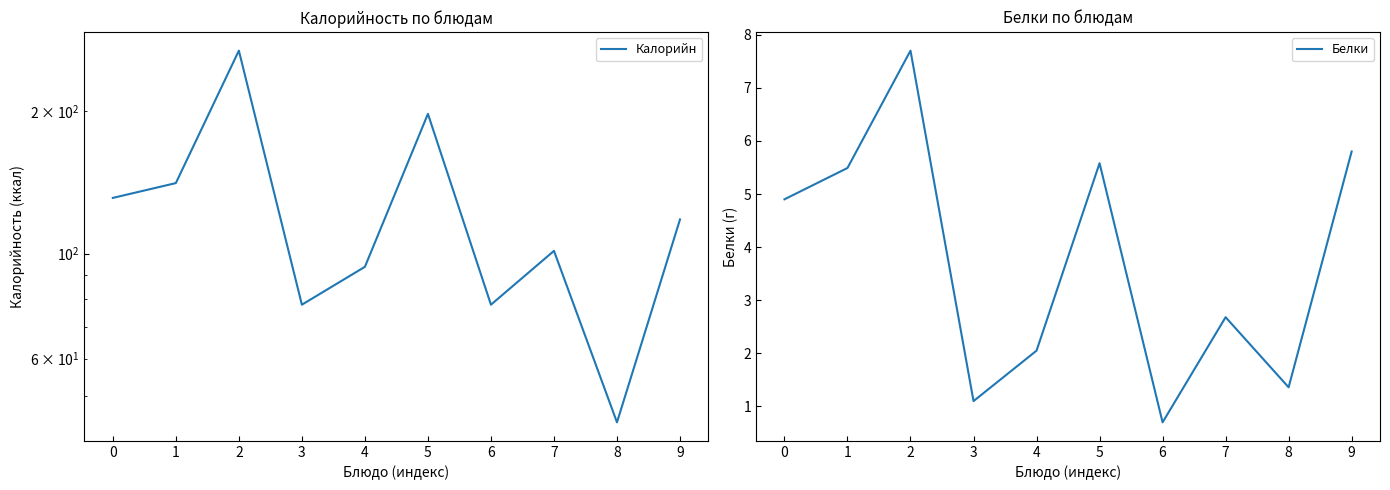

How many lines are shown in the chart?

2